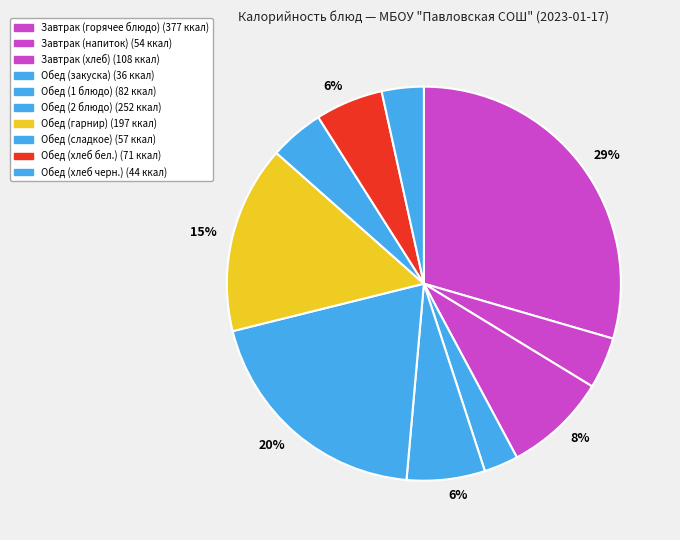

How many slices are in this pie chart?

10